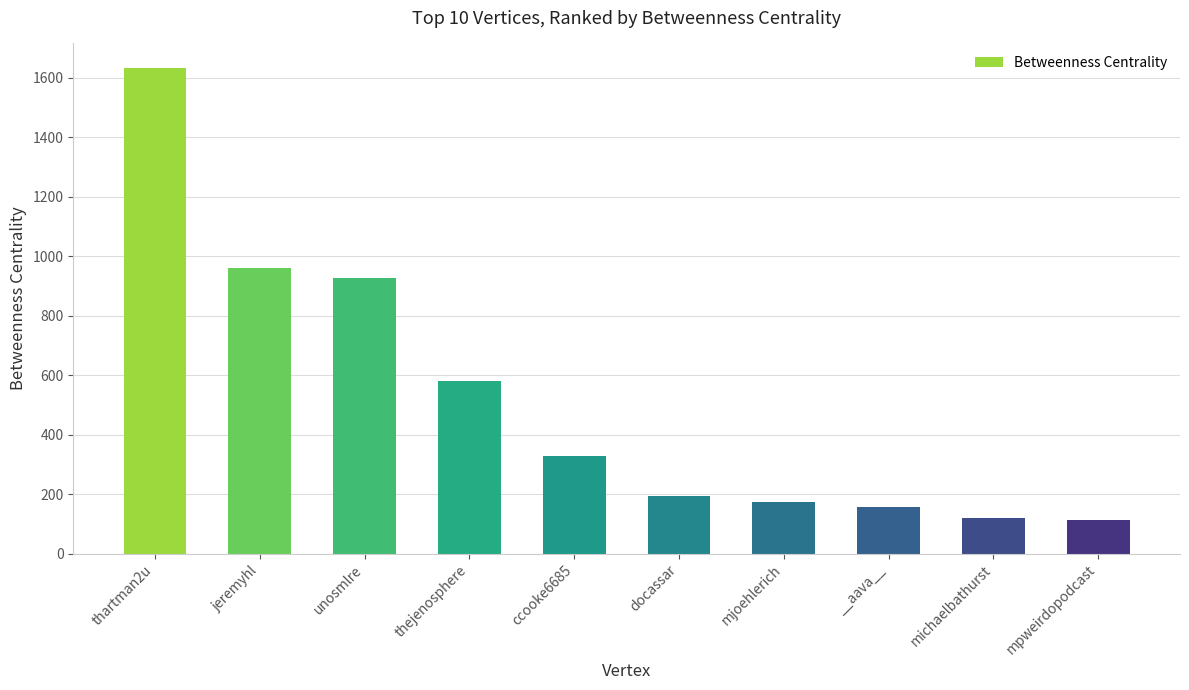

What position from the left is jeremyhl?

2